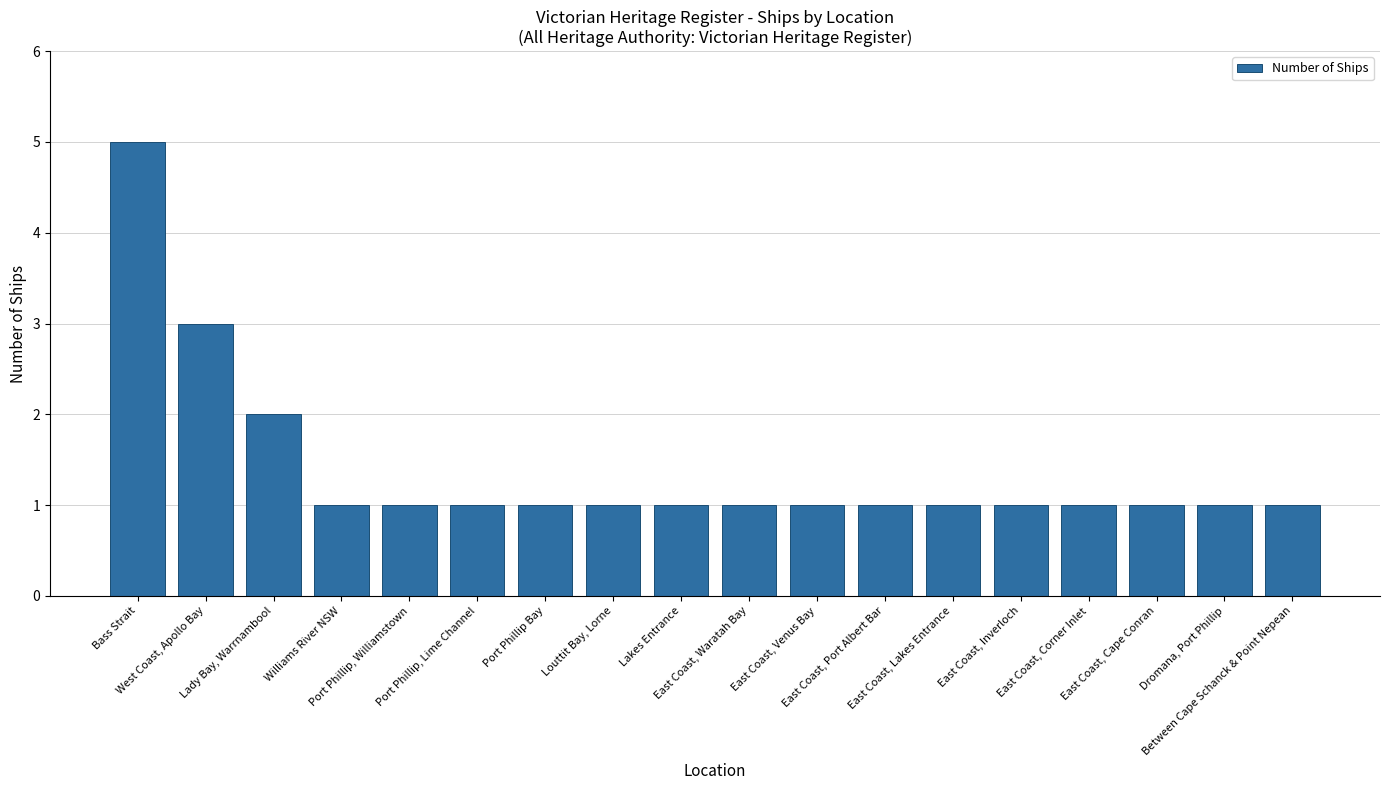

Does the chart contain any negative values?

No